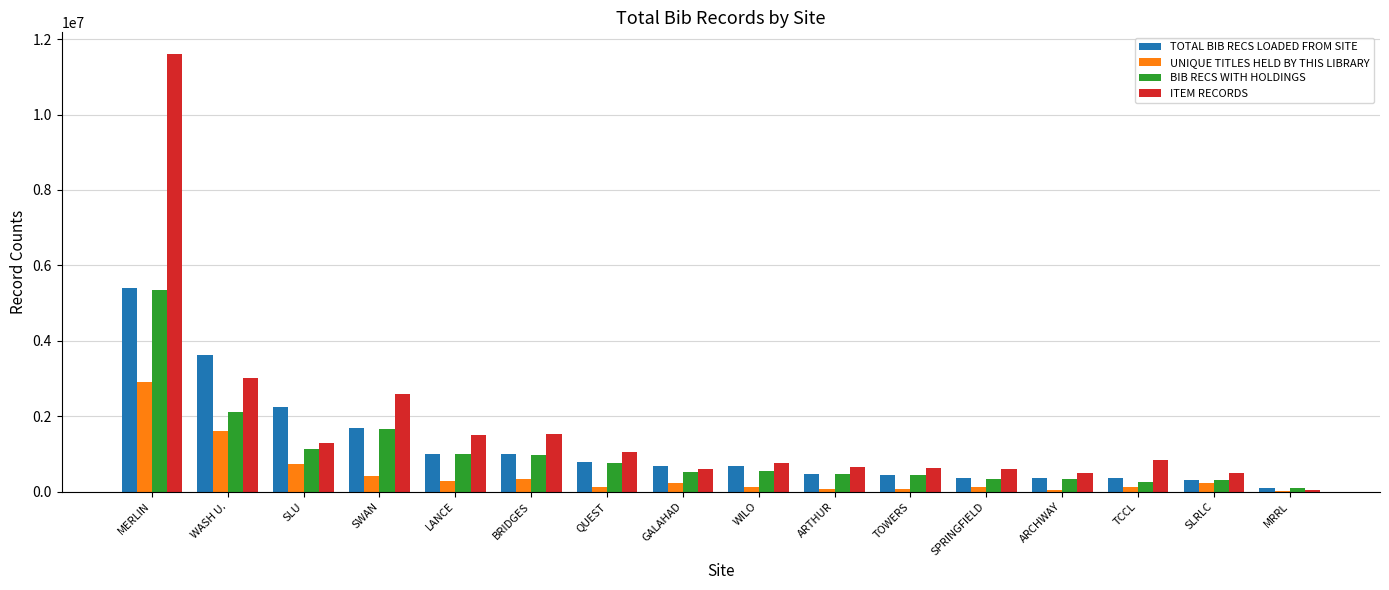

At which category is the sum across all series the highest?

MERLIN